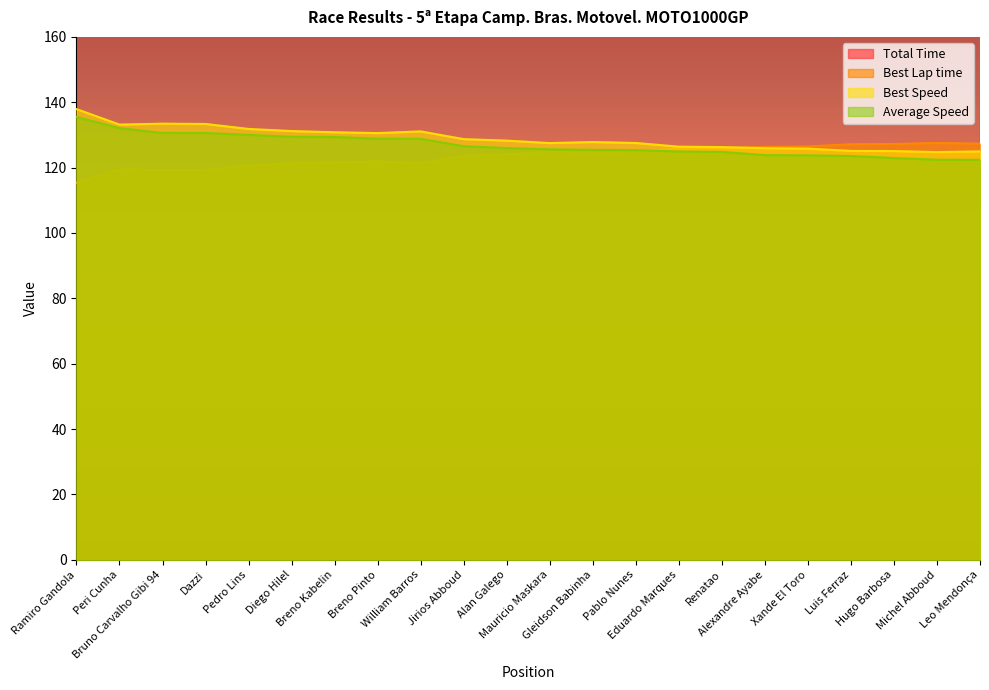

Which has a higher value, Luis Ferraz or Dazzi?

Luis Ferraz